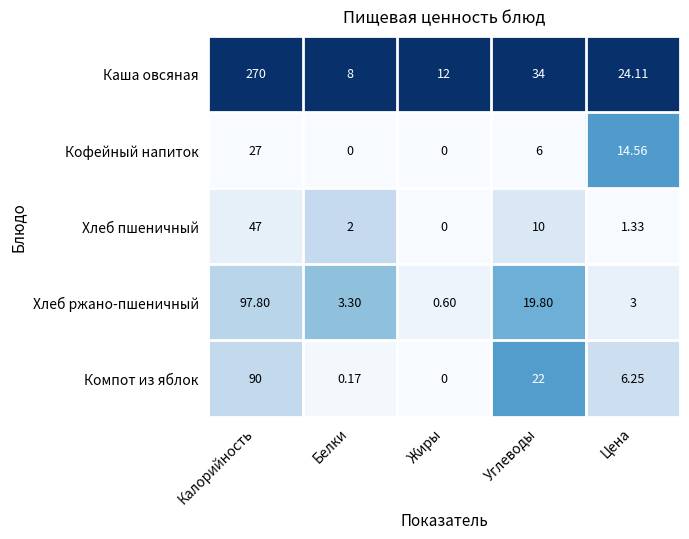

Rank the series at Белки from highest to lowest value.

Каша овсяная, Хлеб ржано-пшеничный, Хлеб пшеничный, Компот из яблок, Кофейный напиток